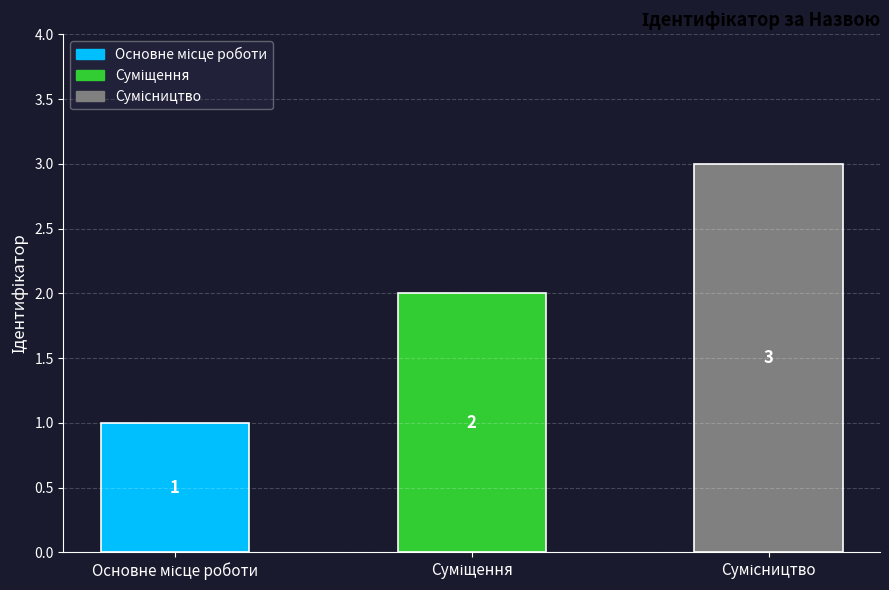

Count the values in the range 1 to 3.

3